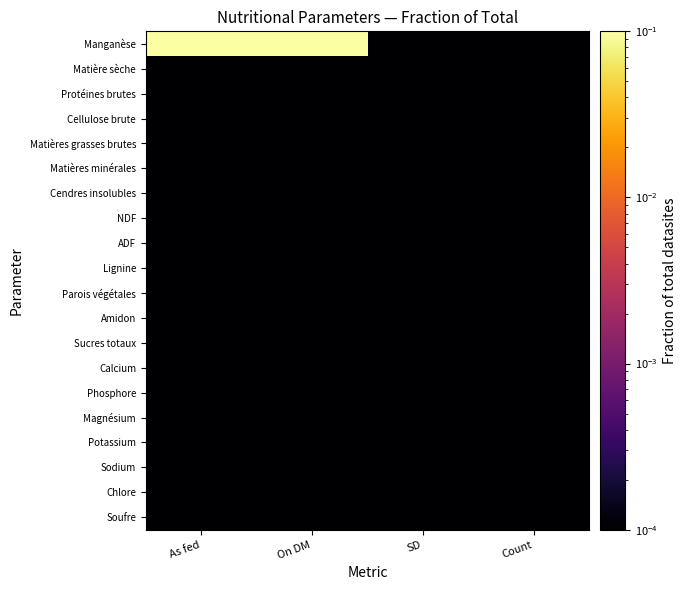

At Count, list the series in order from smallest to largest.

Manganèse, Matière sèche, Protéines brutes, Cellulose brute, Matières grasses brutes, Matières minérales, Cendres insolubles, NDF, ADF, Lignine, Parois végétales, Amidon, Sucres totaux, Calcium, Phosphore, Magnésium, Potassium, Sodium, Chlore, Soufre